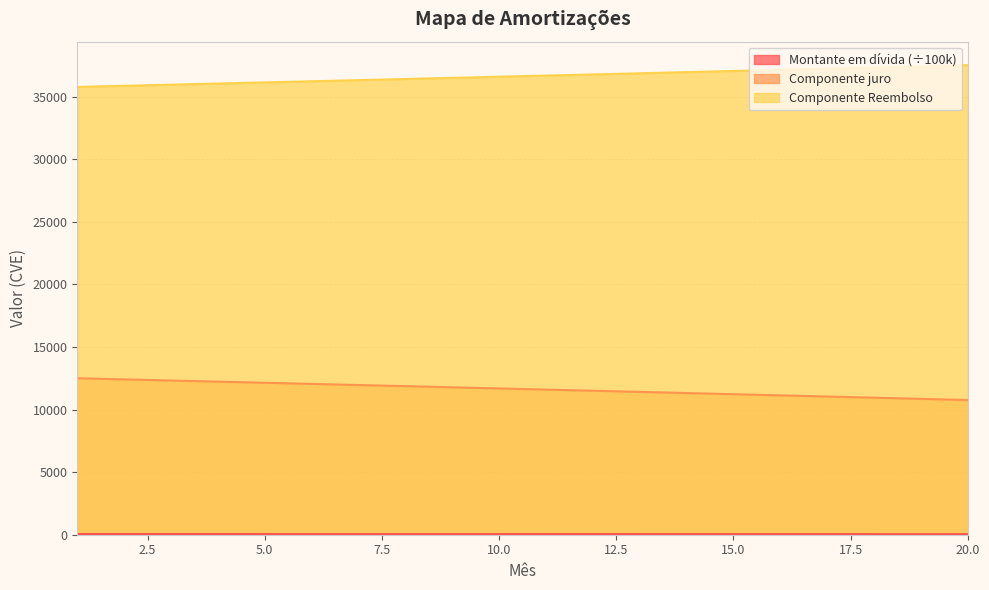

Read the Montante em dívida value at 7.

11959.9